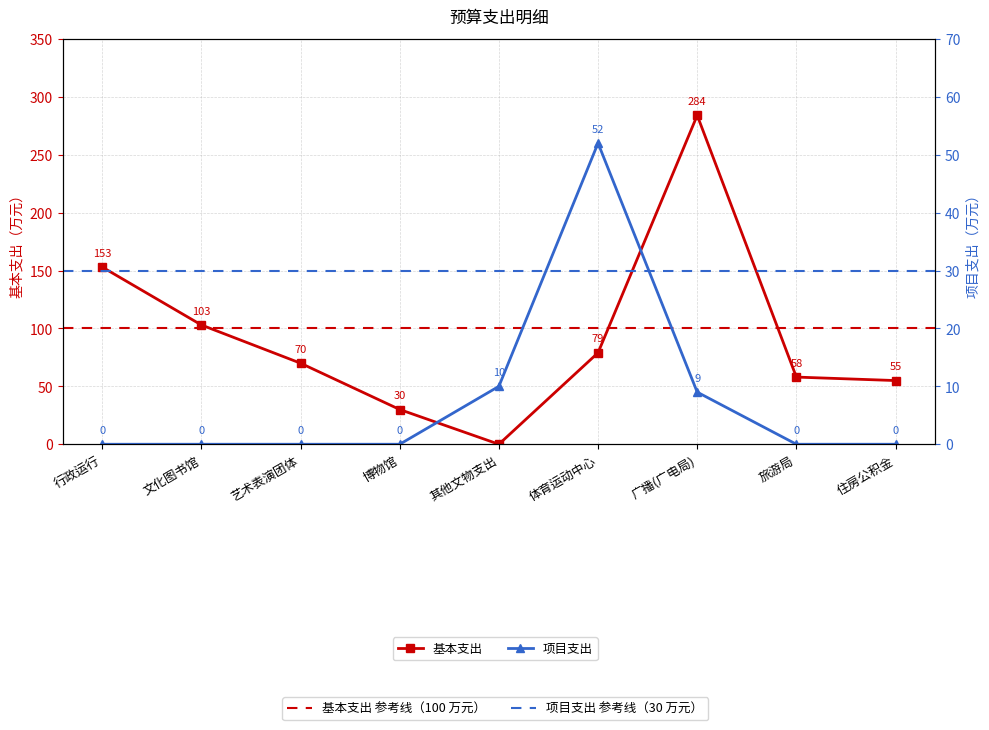

What is the difference between the maximum and minimum values in the 项目支出 series?

52